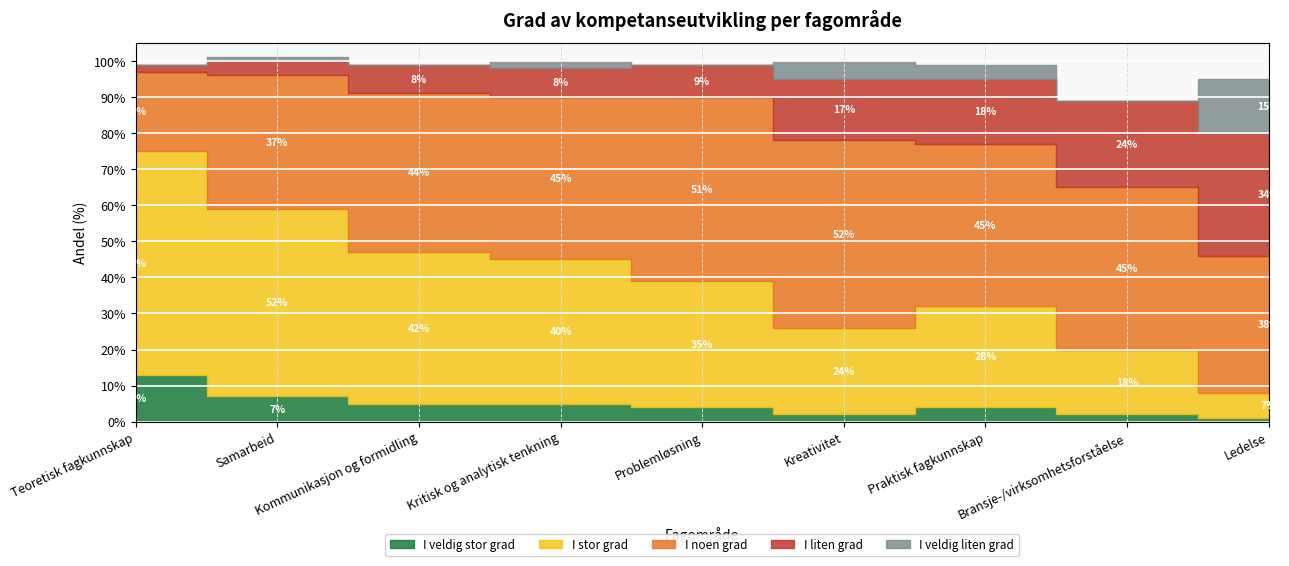

Is it true that I veldig stor grad equals 9 at Kommunikasjon og formidling?

False